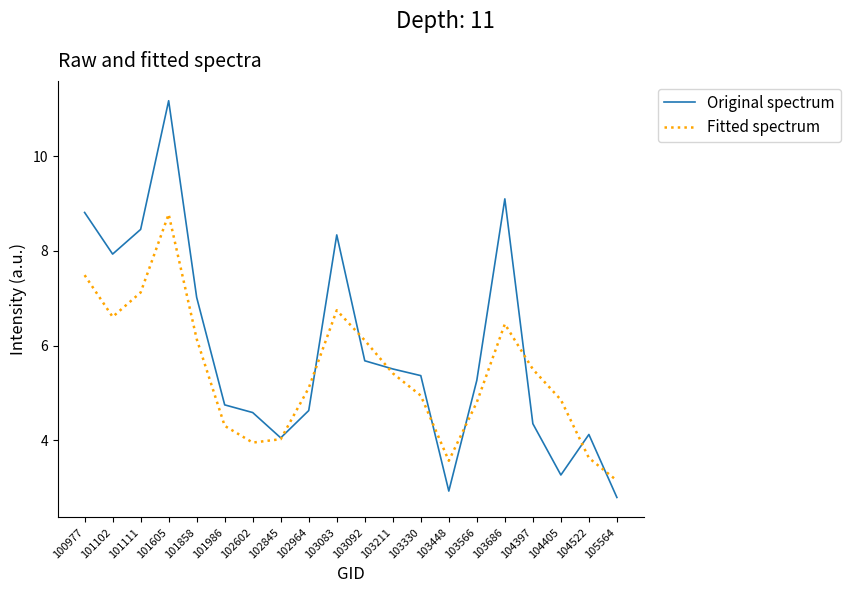

Which series has the largest range (max minus min)?

Original spectrum